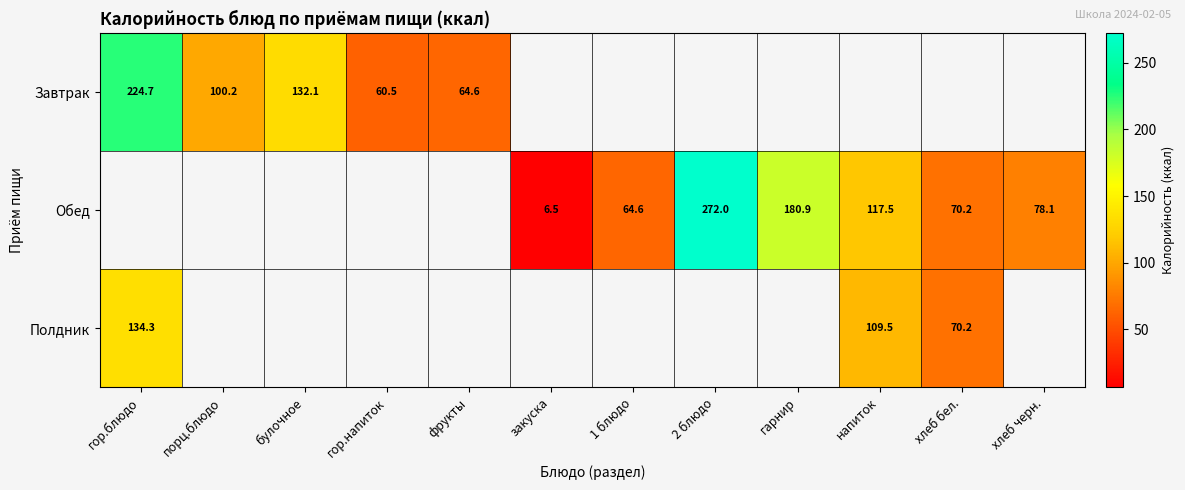

Is the value of Завтрак at порц.блюдо greater than the value of Обед at хлеб черн.?

Yes